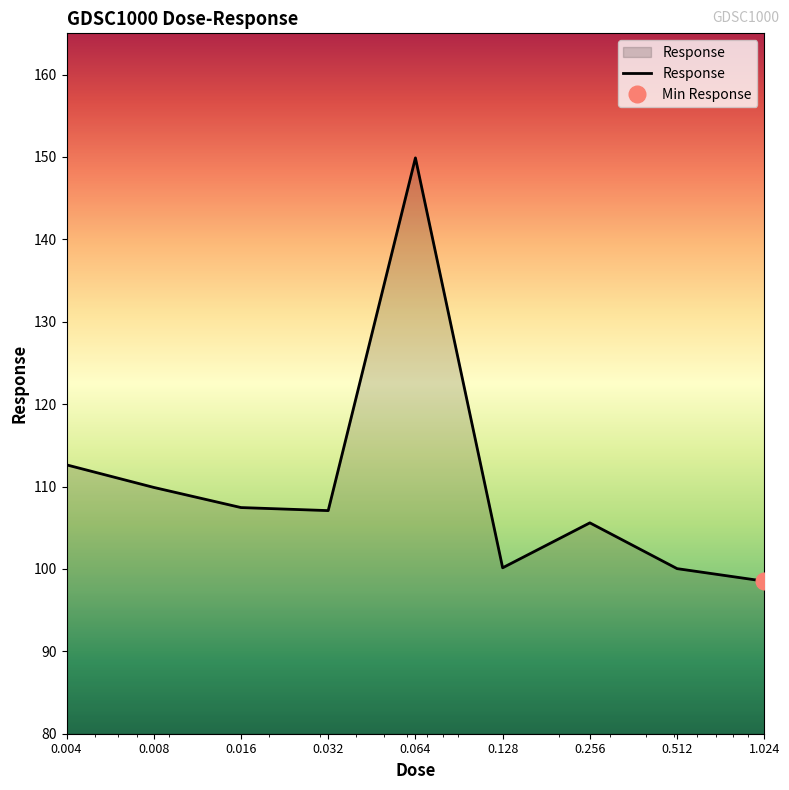

Which label corresponds to the smallest value in the chart?

1.024